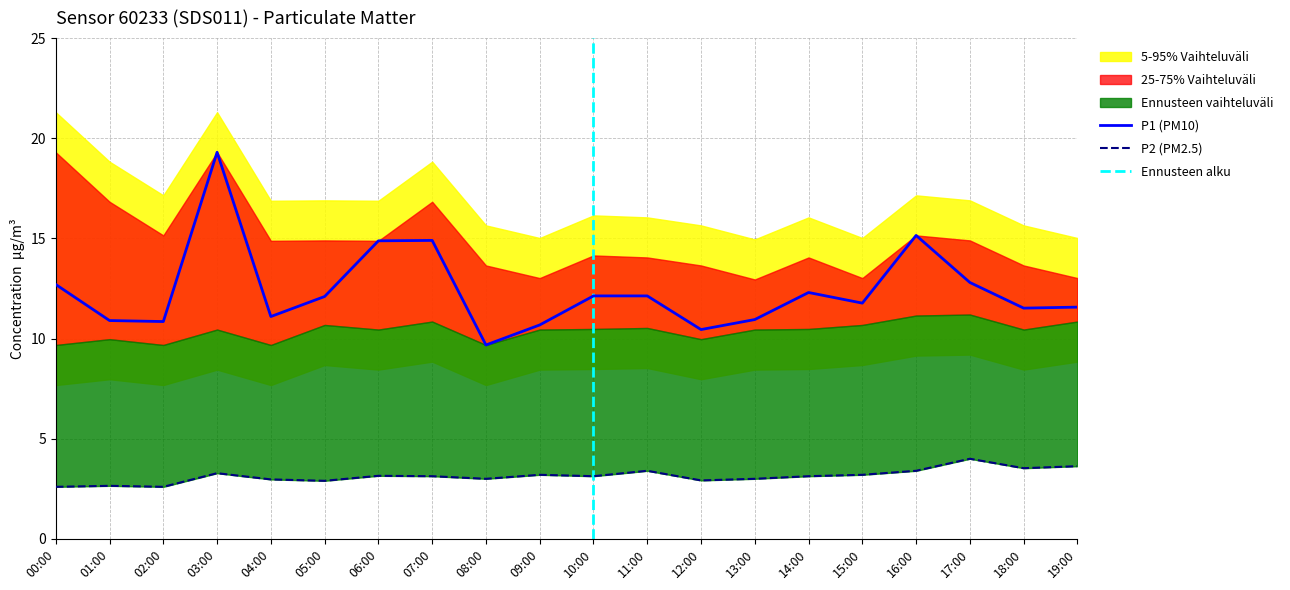

At which category is the sum across all series the highest?

03:00